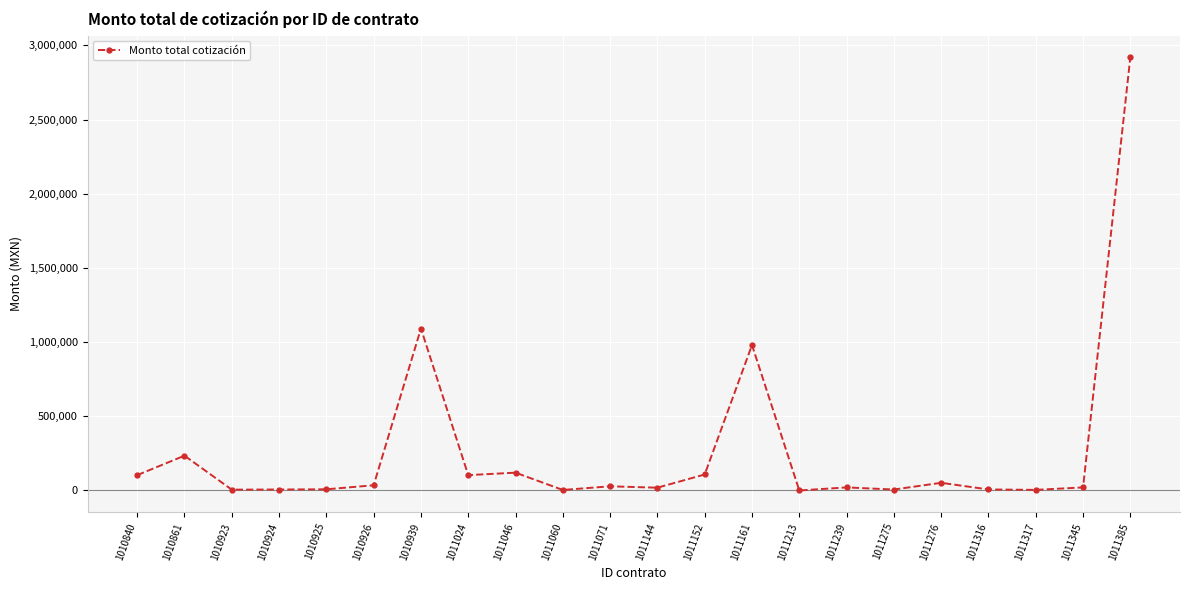

What is the value of the 6th point from the left?

35091.2